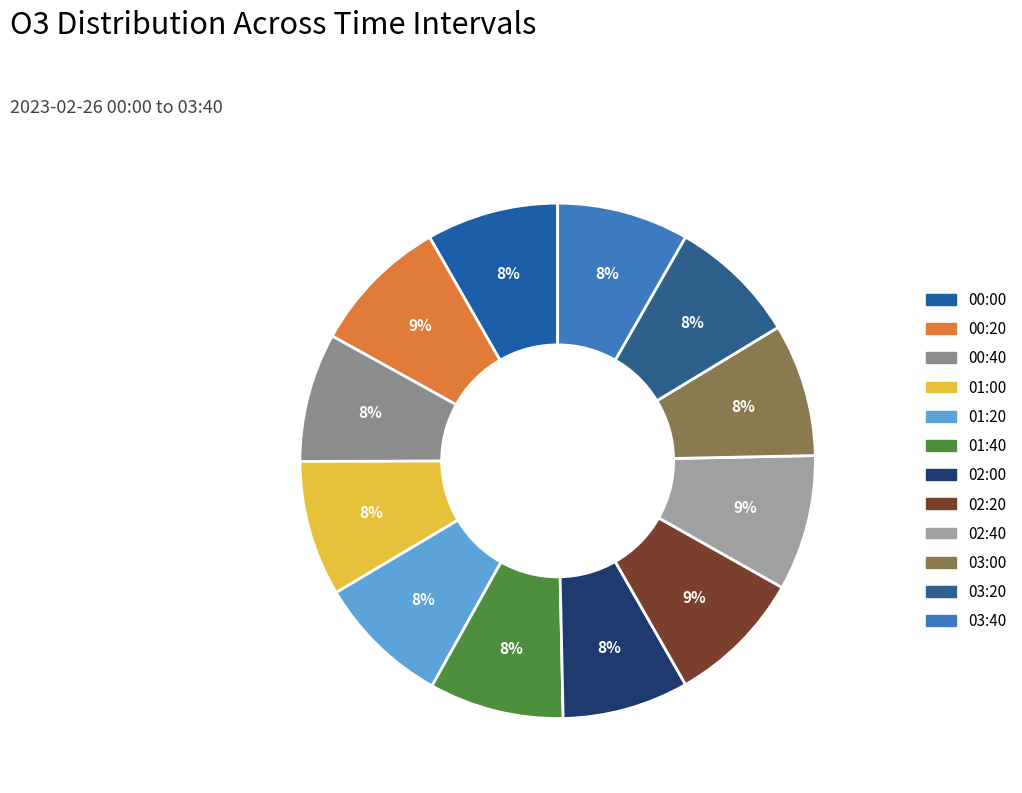

Combined, what portion of the pie is 02:40 and 00:20?

17.2%